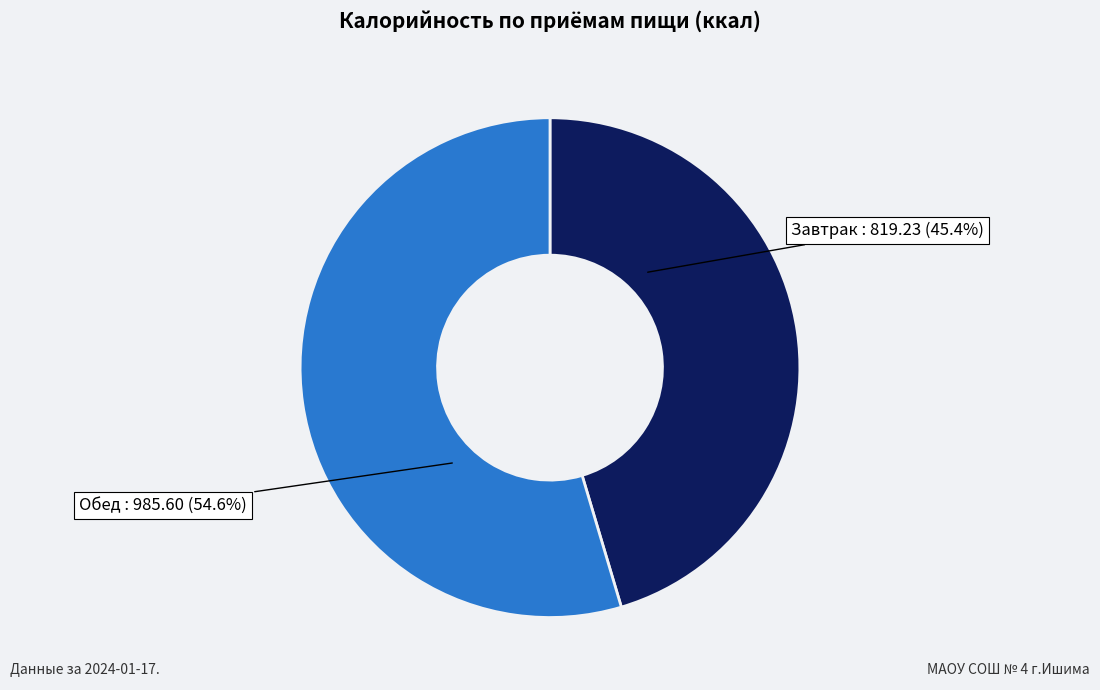

Is there a majority slice in this chart?

Yes